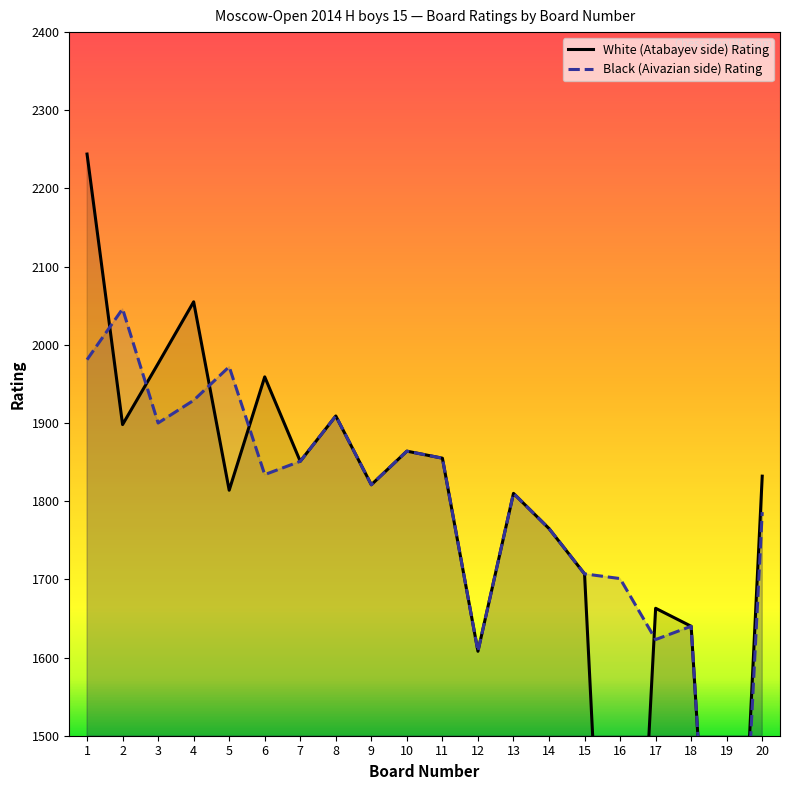

Which series has the largest total across all categories?

Black Rating